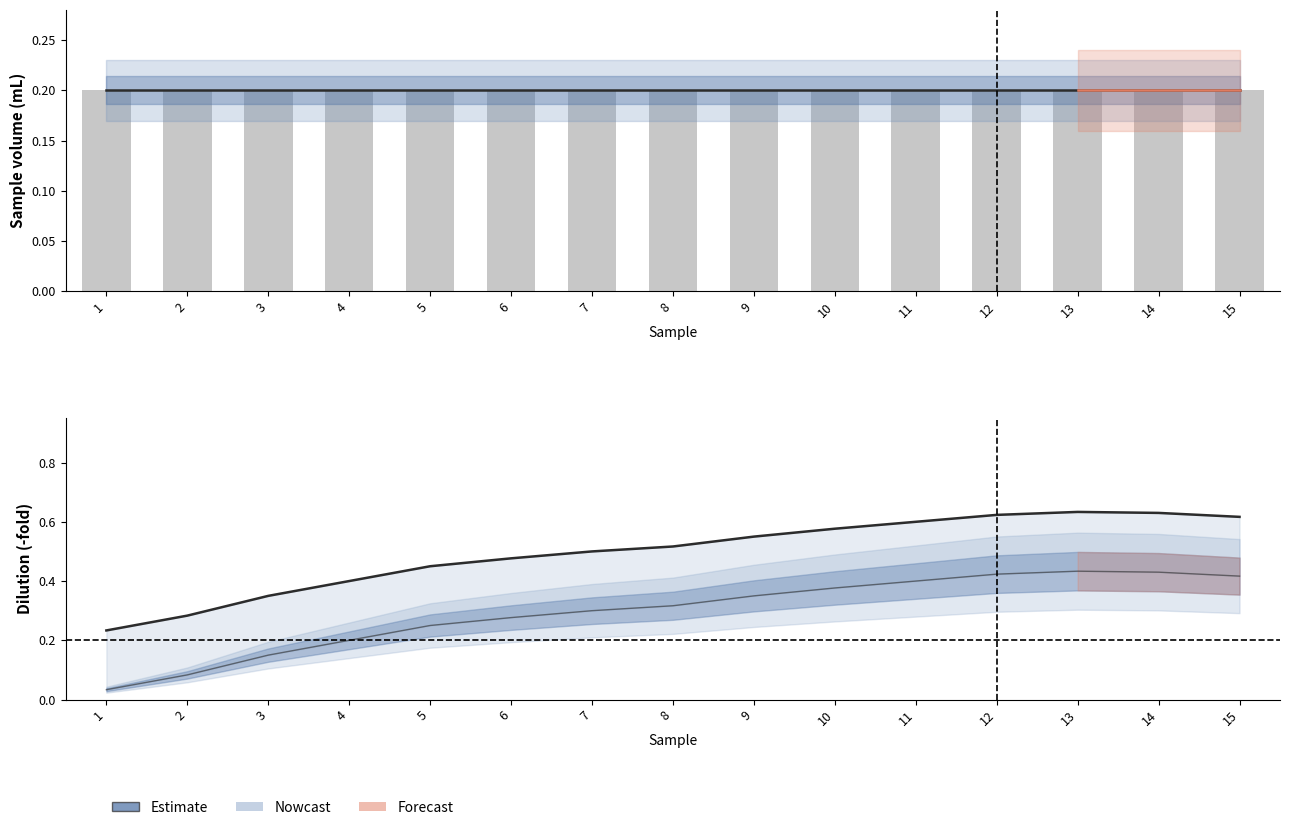

How many categories are shown in the chart?

15